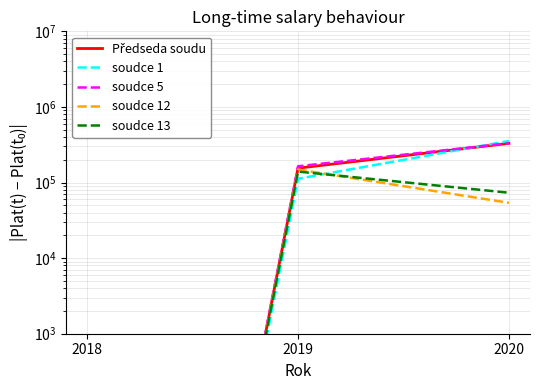

What is the difference between the maximum and minimum values in the soudce 1 series?

354870.0